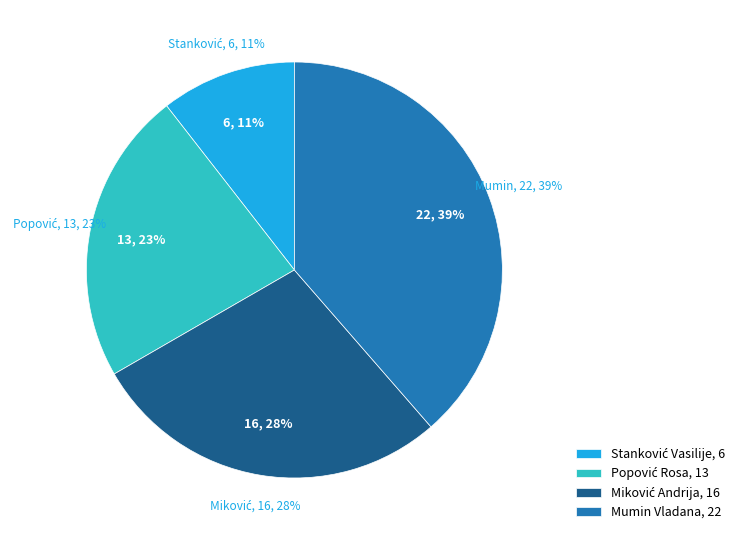

Does any single category account for the majority?

No